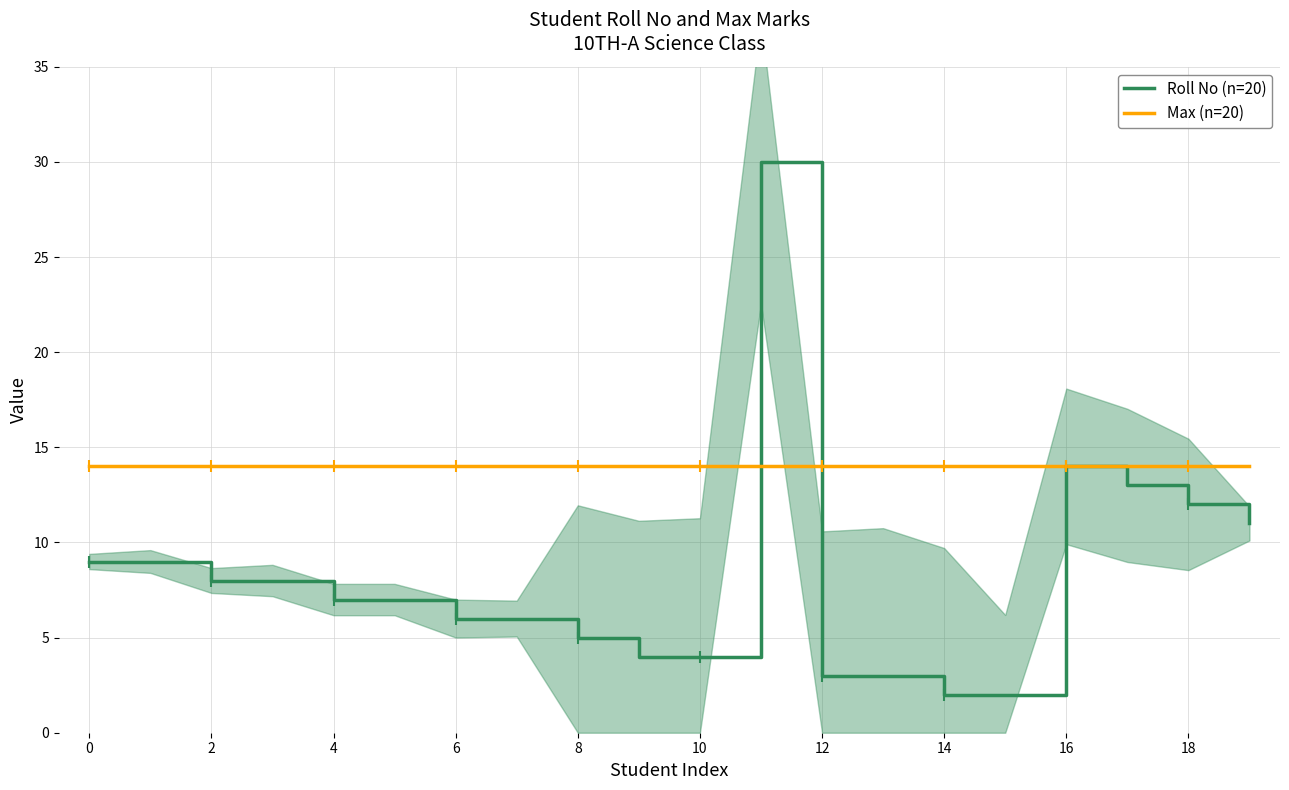

How many data points in Roll No (n=20) are above 7?

9